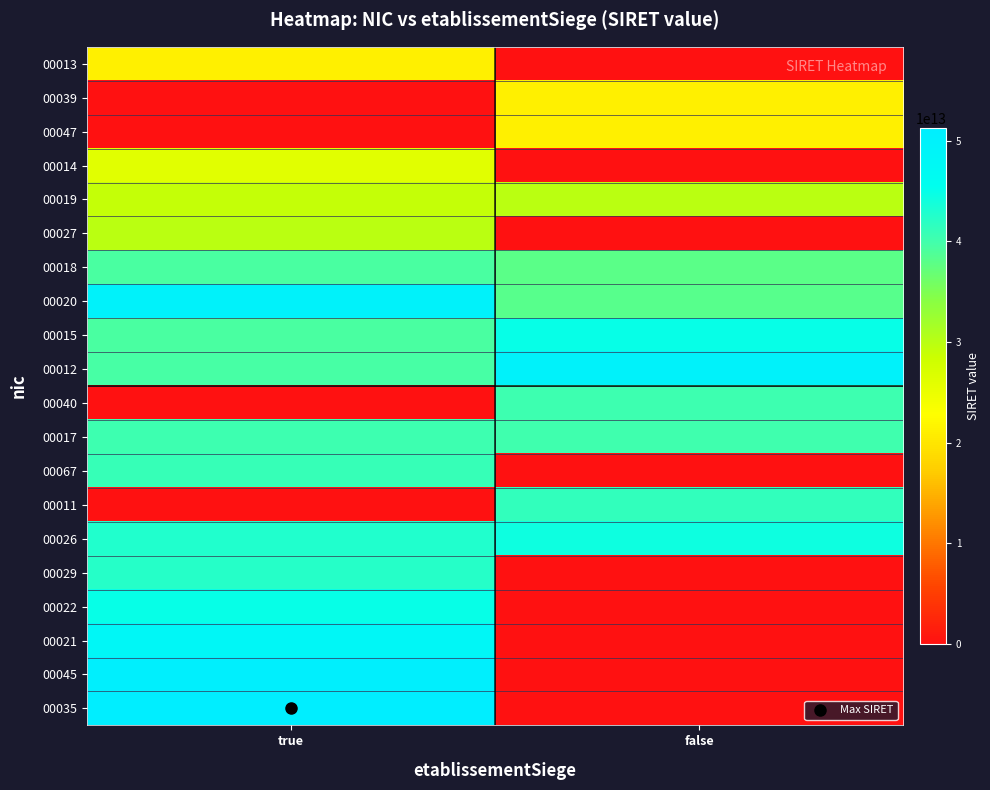

At how many categories does at least one series exceed 11295929239442?

2